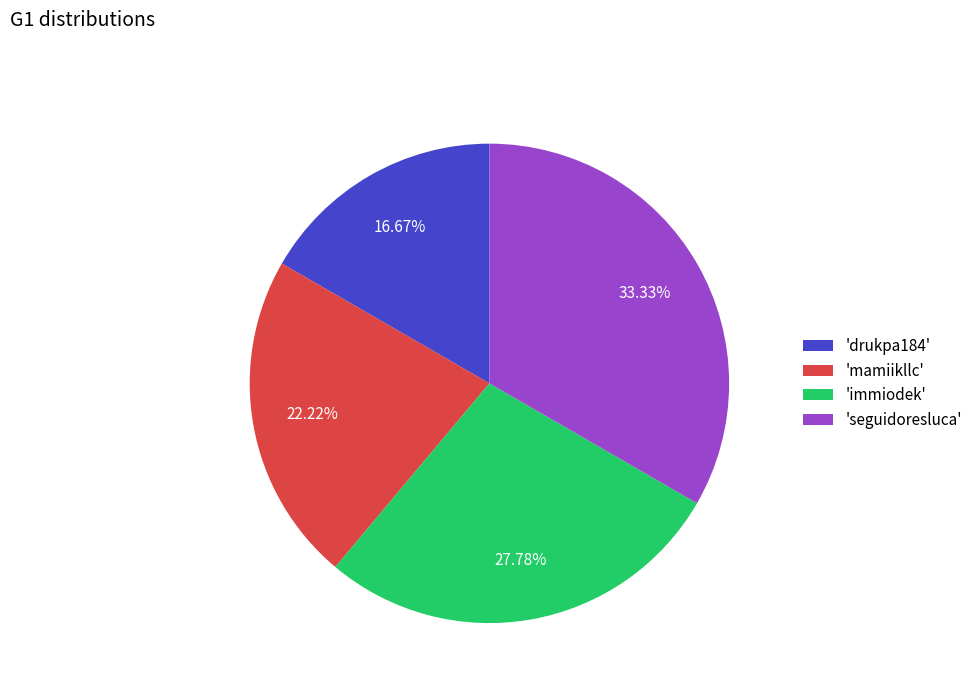

To the nearest percent, what is the average slice percentage?

25%